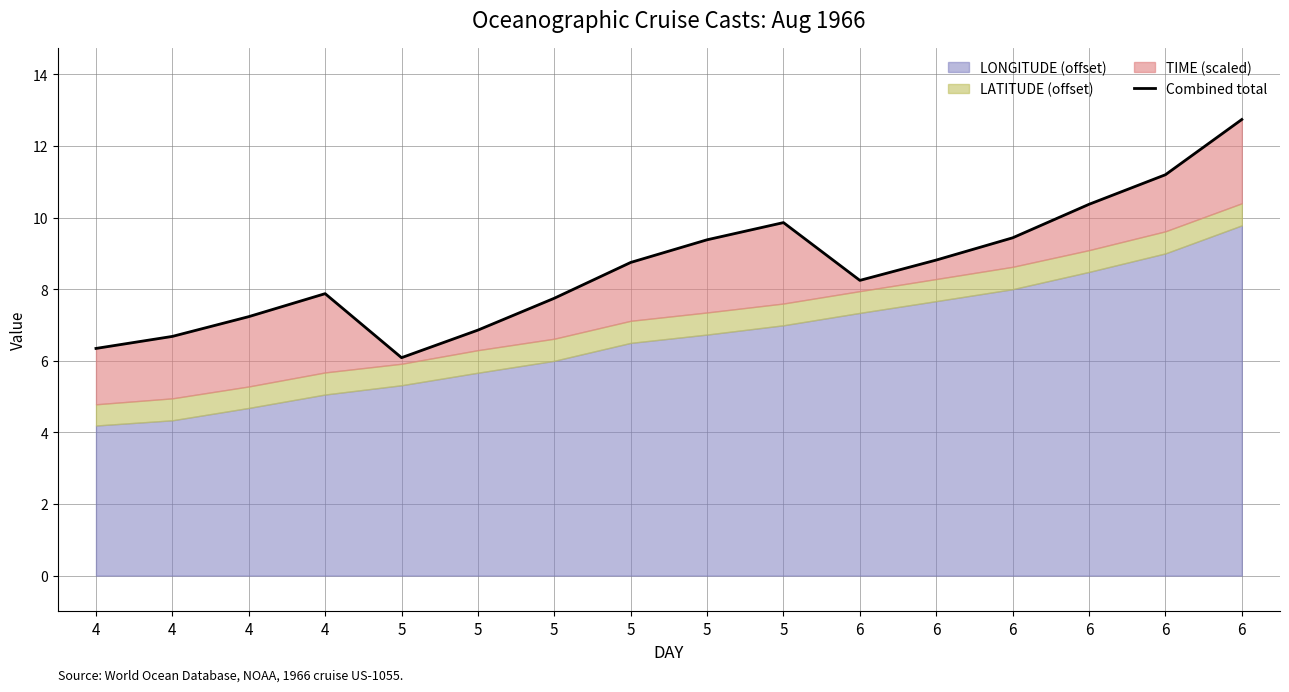

Where does the data first go above 8?

5